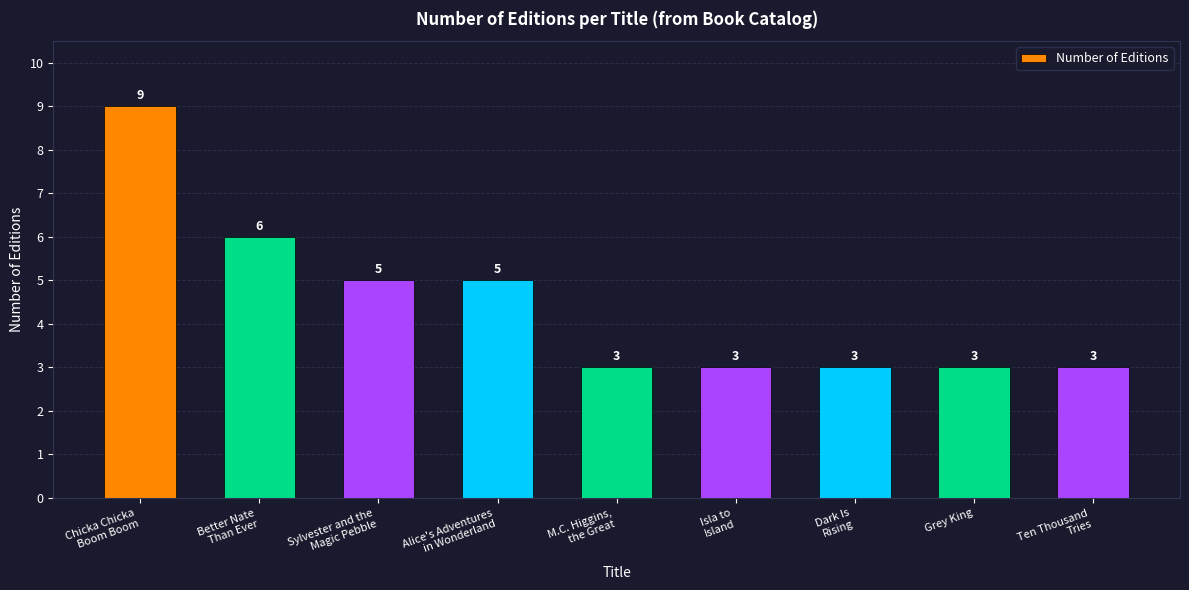

What is the change in value from Alice's Adventures
in Wonderland to Isla to
Island?

-2